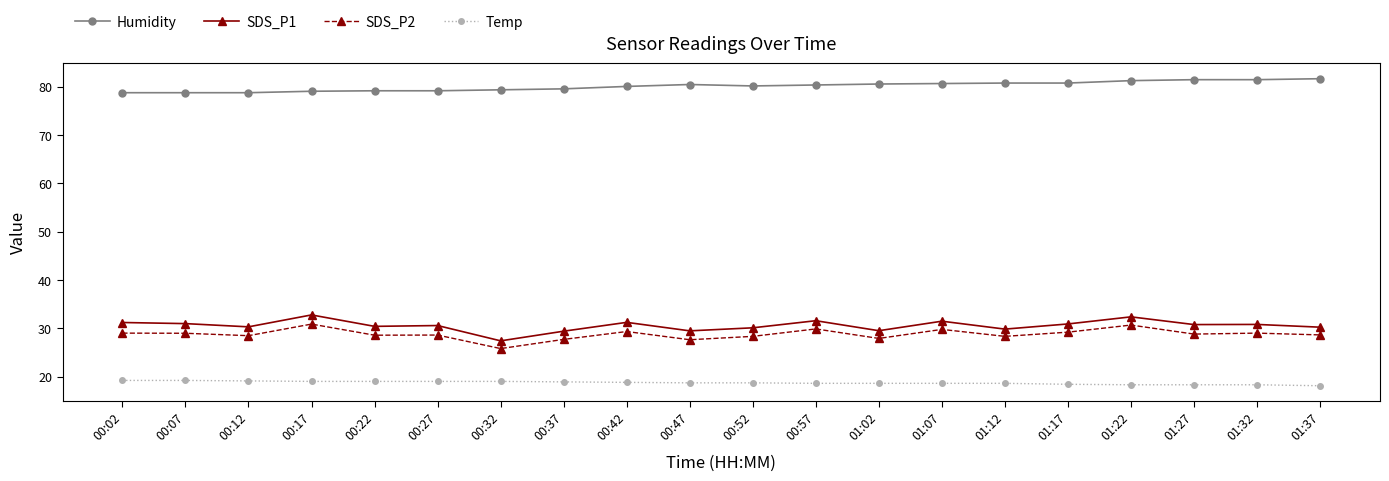

List the series in order of their peak value, lowest first.

Temp, SDS_P2, SDS_P1, Humidity